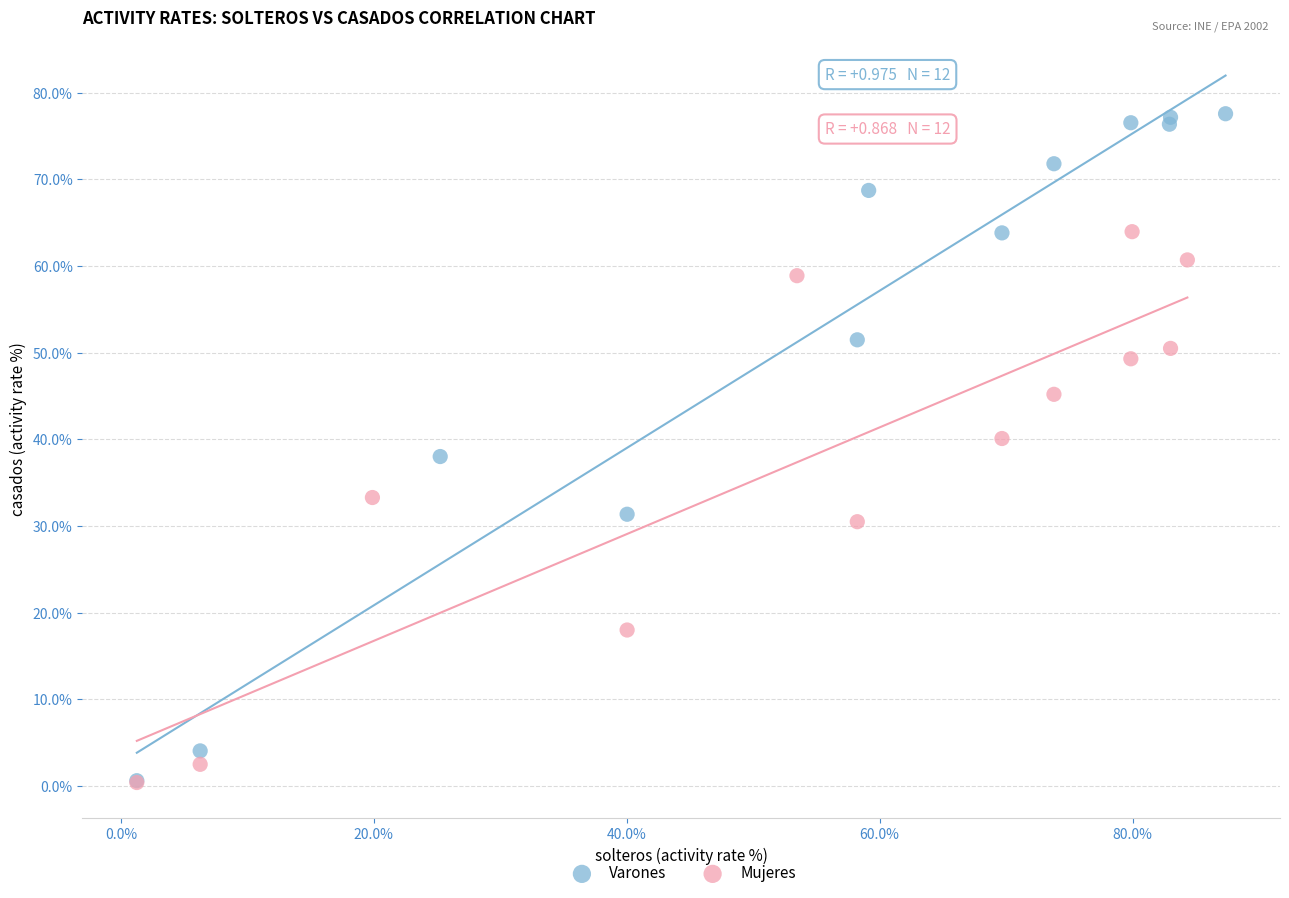

Which series contains the highest Y value?

Varones